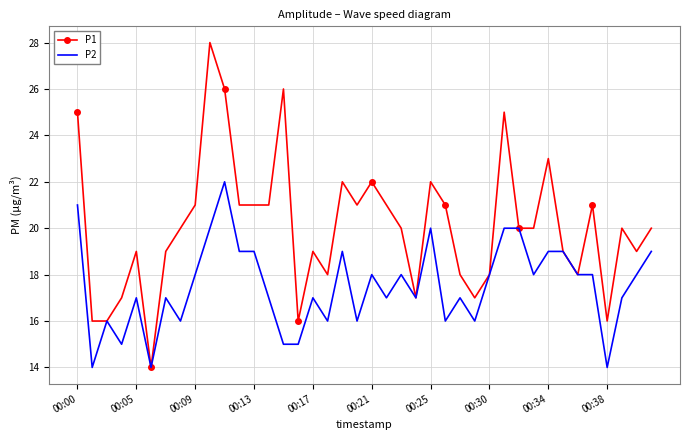

What are all the series names shown in the legend?

P1, P2